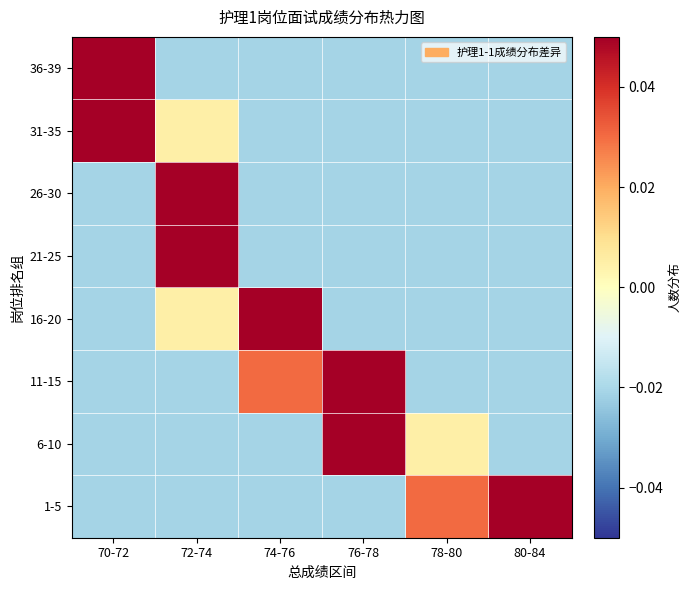

What is the difference between the maximum and minimum values in the 36-39 series?

0.1